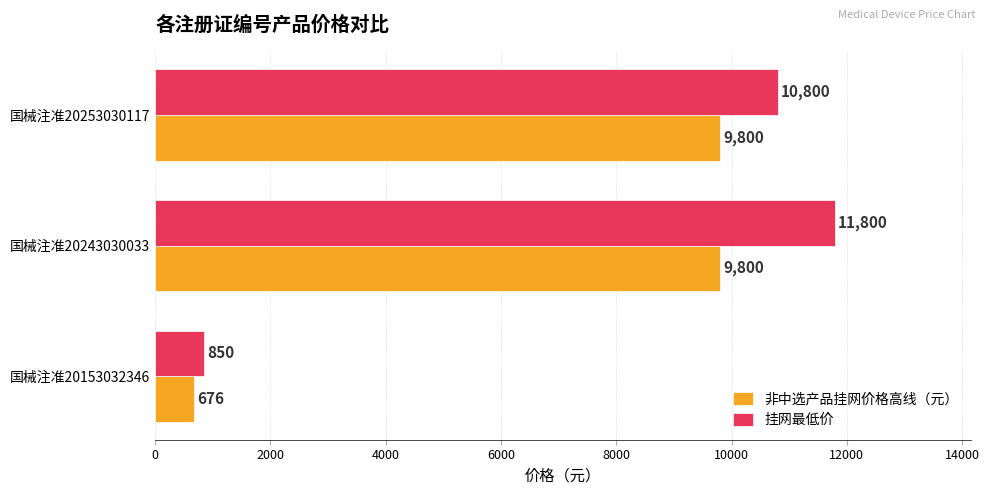

Rank the series at 国械注准20253030117 from lowest to highest value.

非中选产品挂网价格高线（元）, 挂网最低价